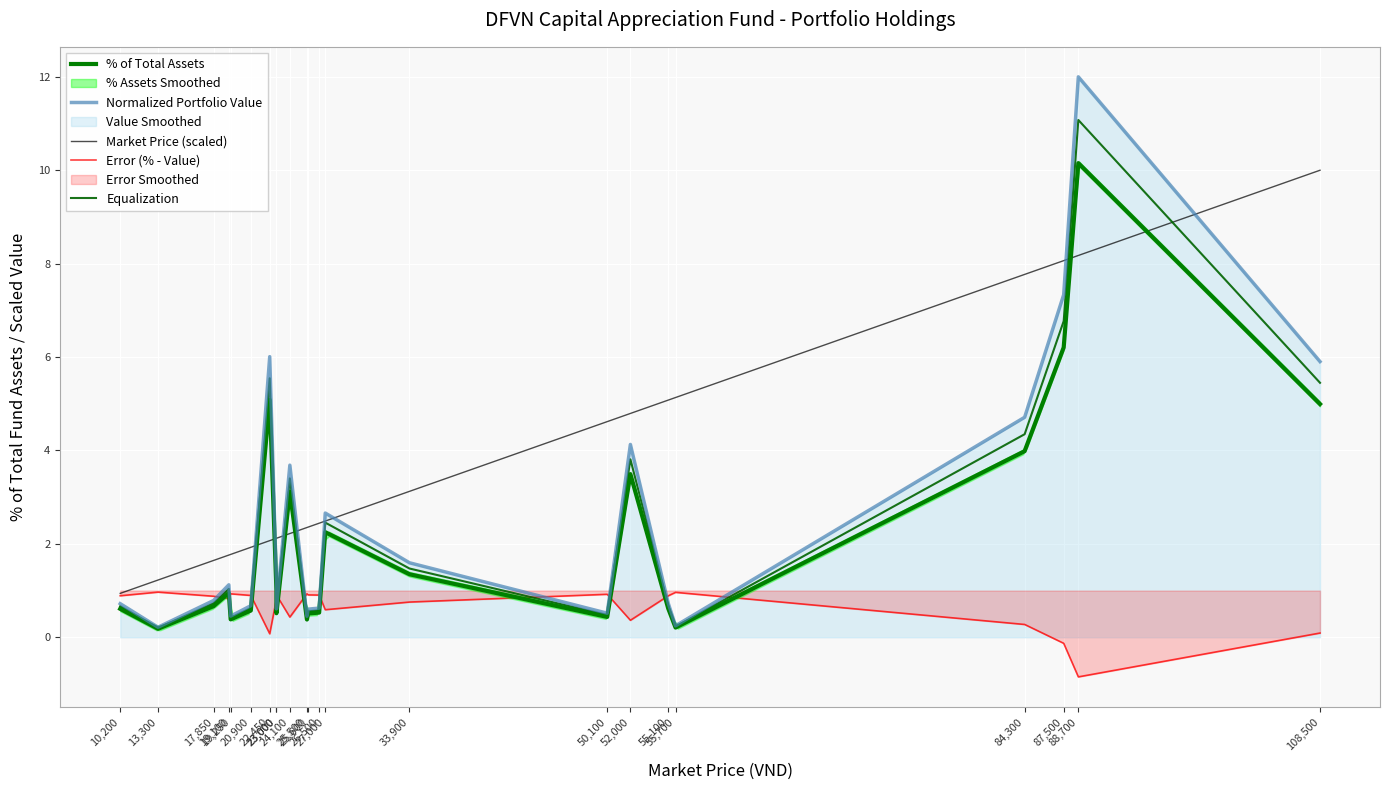

What is the label of the 6th point from the right?

55,100